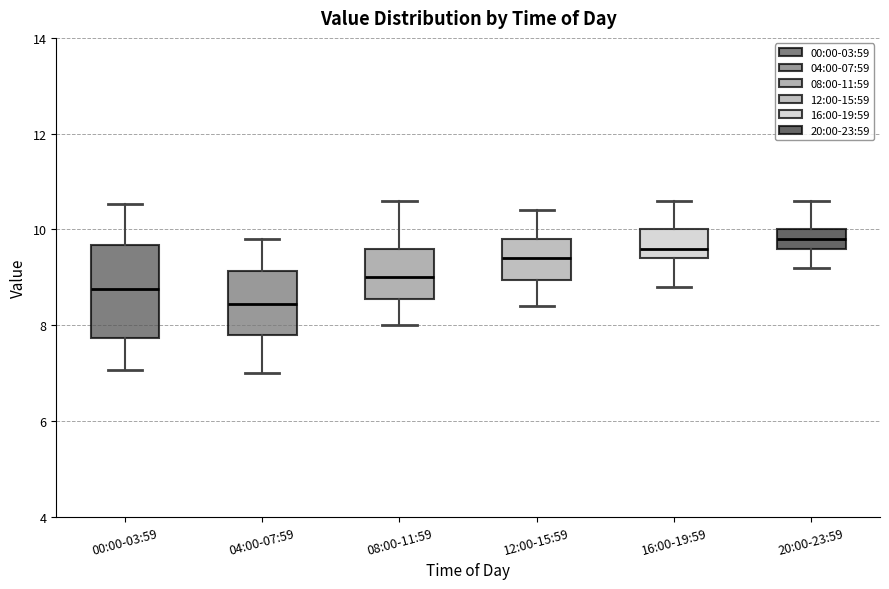

Reading left to right, transcribe this box plot: for each box, give where its median line is, the range the box spans, and where its two whiskers end, as read against the y-axis. The values are not printed on the chart, so give them approximately, as read against the axis.

00:00-03:59: median 8.8, box 7.8 to 9.6, whiskers 7.0 to 10.6
04:00-07:59: median 8.4, box 7.8 to 9.2, whiskers 7.0 to 9.8
08:00-11:59: median 9.0, box 8.6 to 9.6, whiskers 8.0 to 10.6
12:00-15:59: median 9.4, box 9.0 to 9.8, whiskers 8.4 to 10.4
16:00-19:59: median 9.6, box 9.4 to 10.0, whiskers 8.8 to 10.6
20:00-23:59: median 9.8, box 9.6 to 10.0, whiskers 9.2 to 10.6